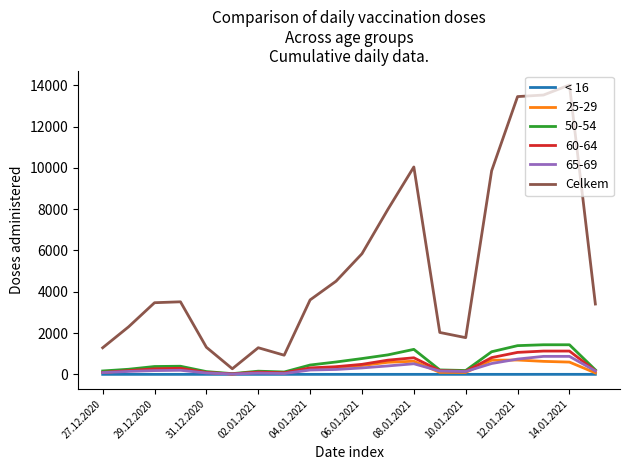

What is the greatest value displayed?

14010